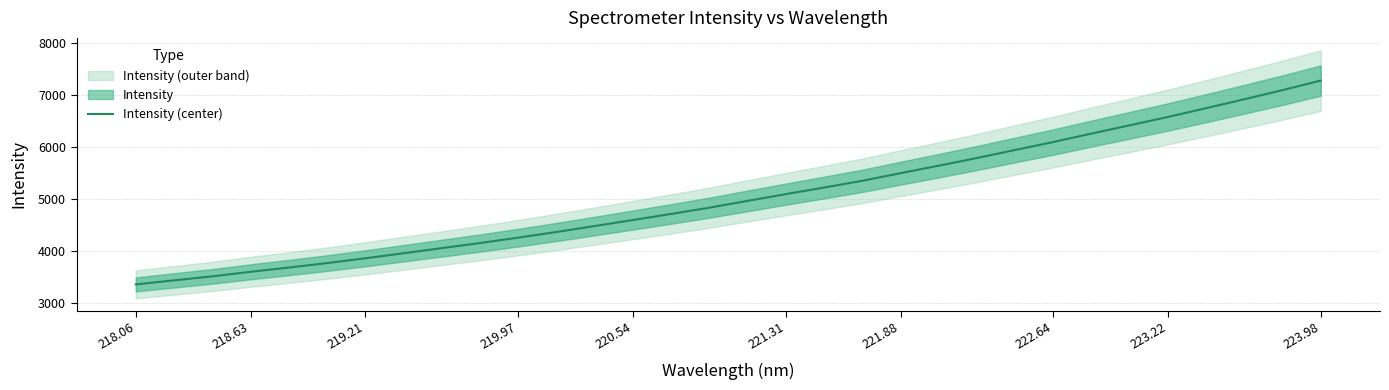

What is the maximum value for Intensity (center)?

7274.6